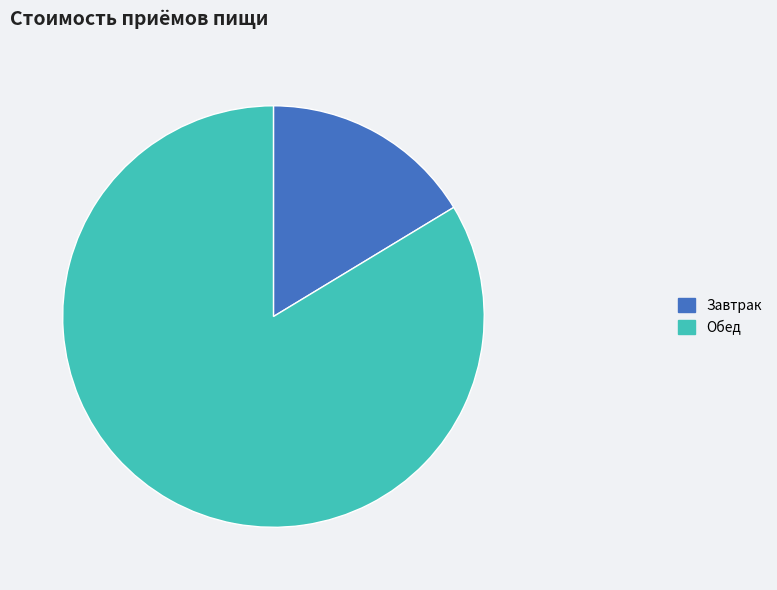

The Завтрак slice represents 8% of the pie. True or false?

False